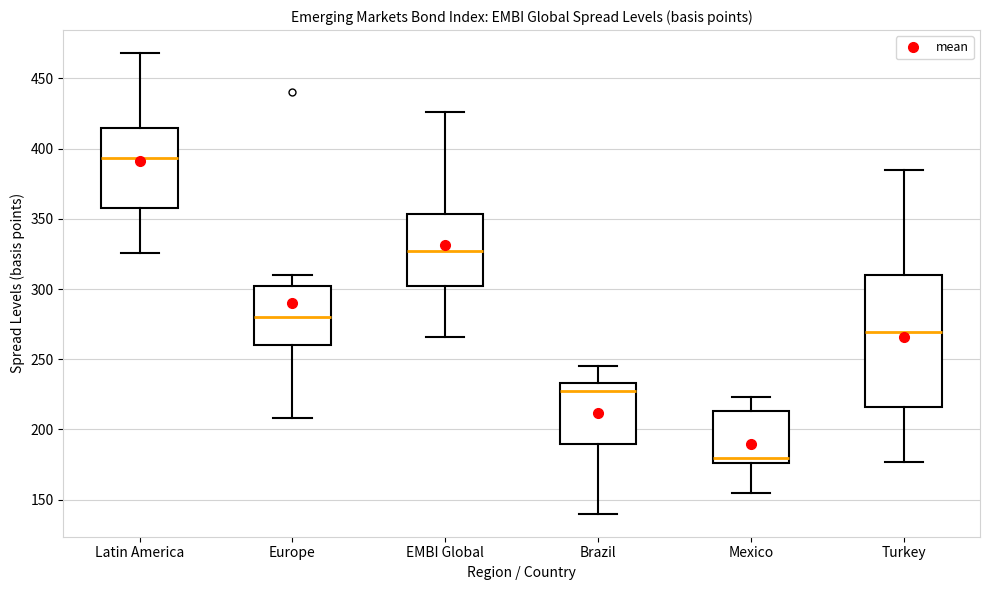

Which box's median line is the lowest?

Mexico